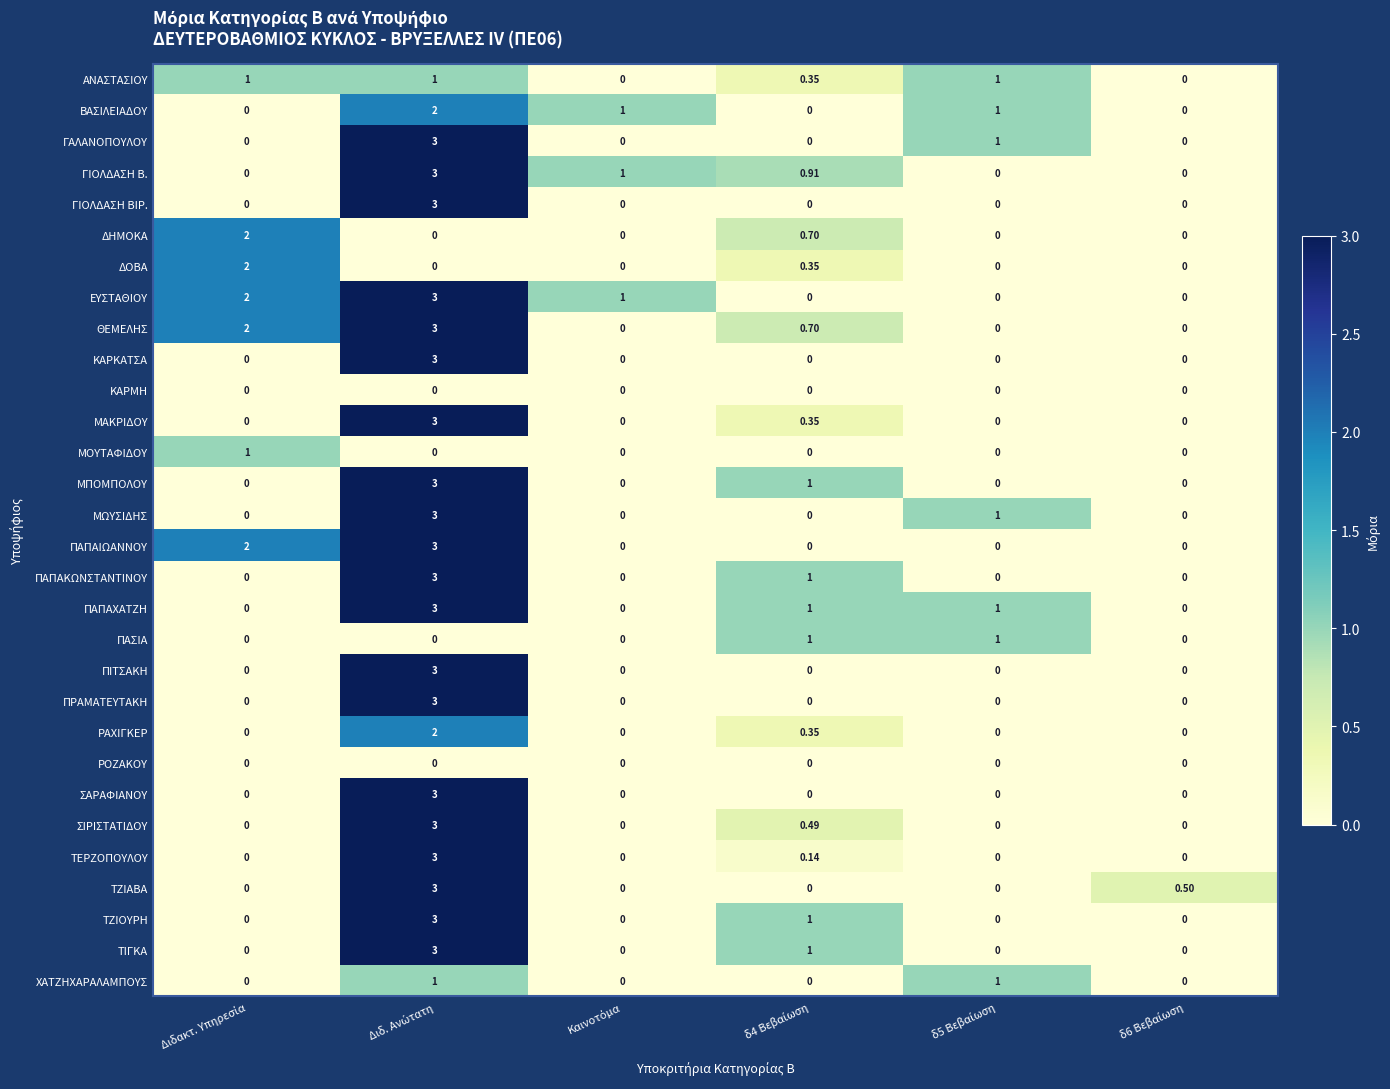

Which series changed the most between Διδακτ. Υπηρεσία and δ5 Βεβαίωση?

ΔΗΜΟΚΑ